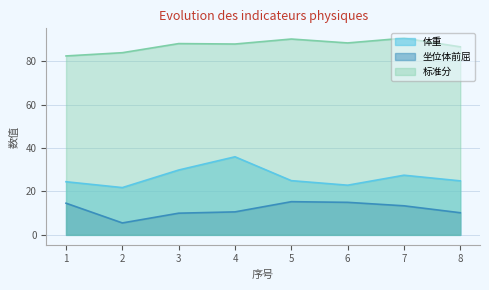

Reading left to right, extract all data points from this chart.

体重: 24.5	21.8	29.9	36.0	25.0	22.9	27.5	24.9
坐位体前屈: 14.6	5.5	10.0	10.6	15.3	15.0	13.4	10.2
标准分: 82.5	84.0	88.2	88.0	90.3	88.5	90.7	86.7